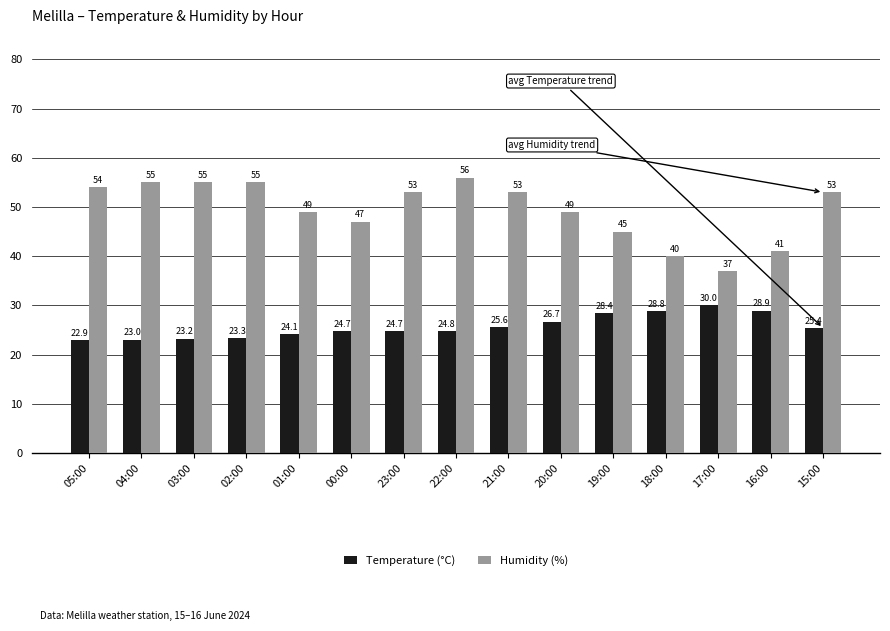

The value of Humidity (%) at 00:00 is 15.5. True or false?

False